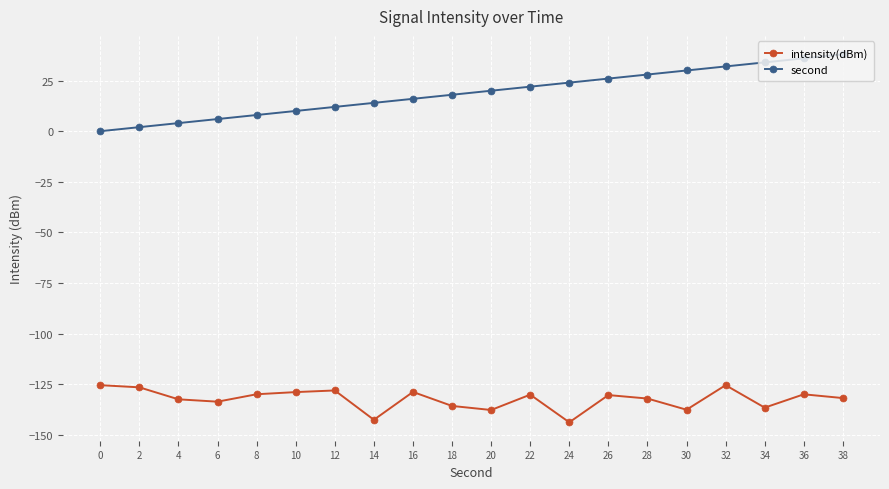

List the series in order of their peak value, highest first.

second, intensity(dBm)